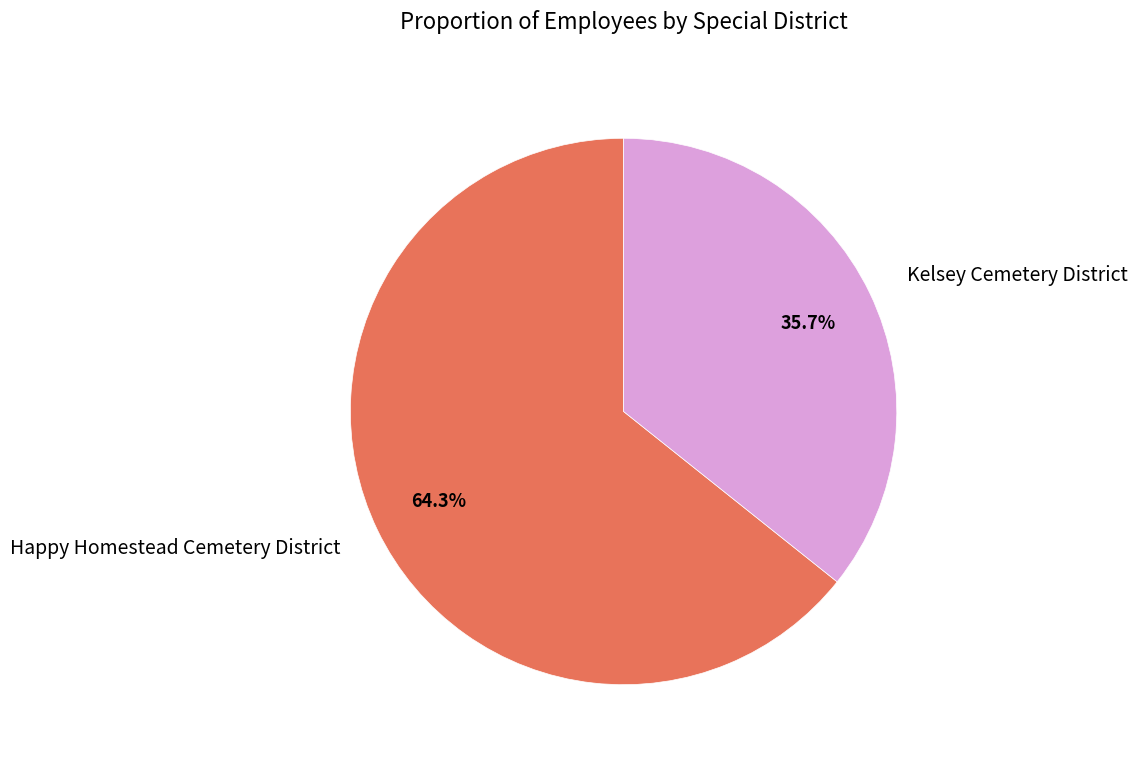

To the nearest percent, what portion does Happy Homestead Cemetery District represent?

64%